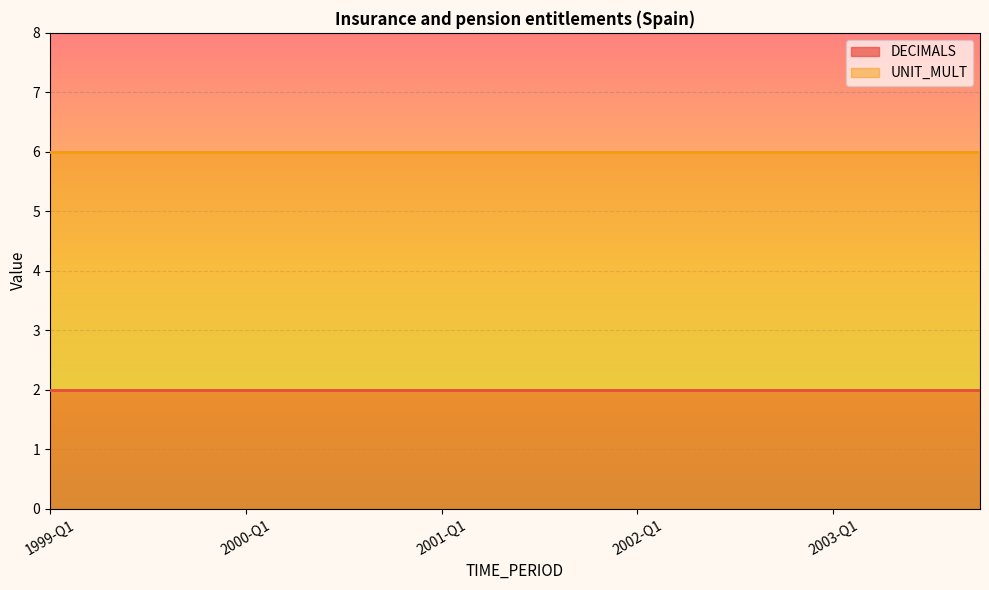

Reading left to right, transcribe all the data shown in this chart.

DECIMALS: 1999-Q1=2	1999-Q2=2	1999-Q3=2	1999-Q4=2	2000-Q1=2	2000-Q2=2	2000-Q3=2	2000-Q4=2	2001-Q1=2	2001-Q2=2	2001-Q3=2	2001-Q4=2	2002-Q1=2	2002-Q2=2	2002-Q3=2	2002-Q4=2	2003-Q1=2	2003-Q2=2	2003-Q3=2	2003-Q4=2
UNIT_MULT: 1999-Q1=6	1999-Q2=6	1999-Q3=6	1999-Q4=6	2000-Q1=6	2000-Q2=6	2000-Q3=6	2000-Q4=6	2001-Q1=6	2001-Q2=6	2001-Q3=6	2001-Q4=6	2002-Q1=6	2002-Q2=6	2002-Q3=6	2002-Q4=6	2003-Q1=6	2003-Q2=6	2003-Q3=6	2003-Q4=6